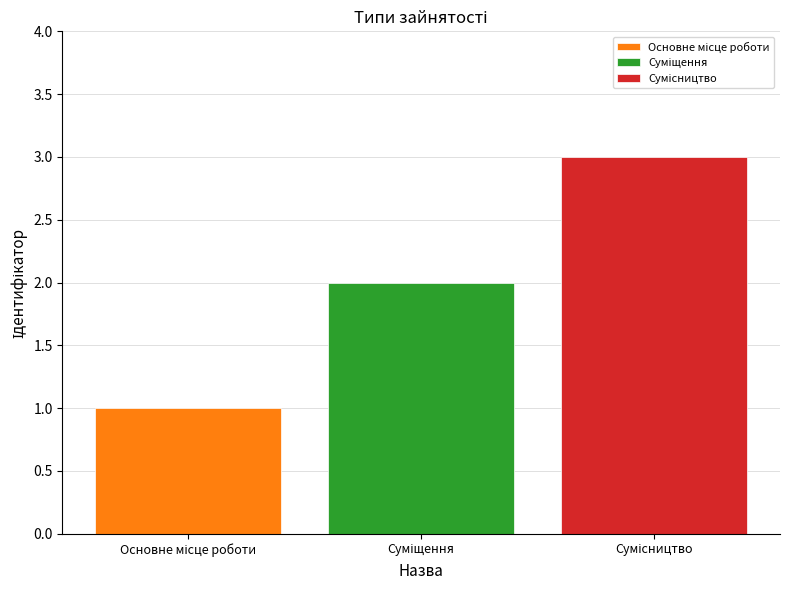

What is the maximum value shown in the chart?

3